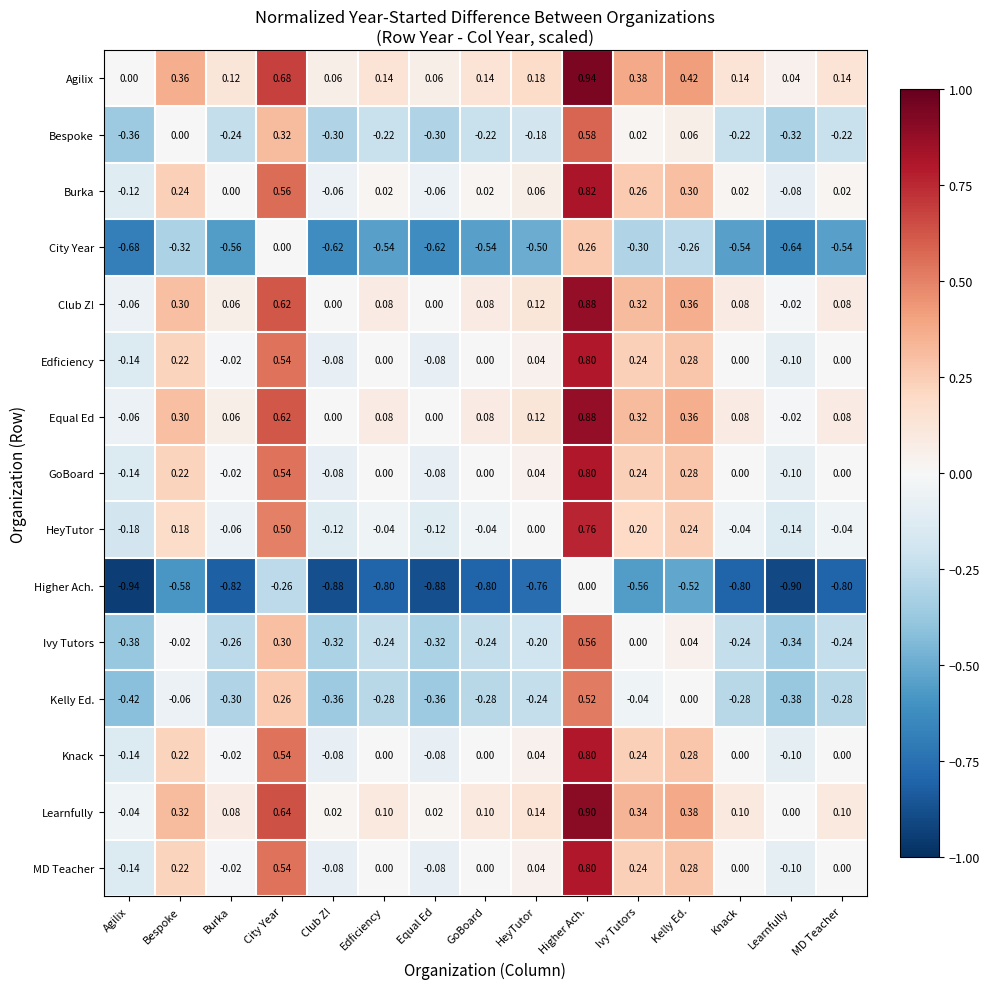

Where does the Burka series first go above 0?

Bespoke